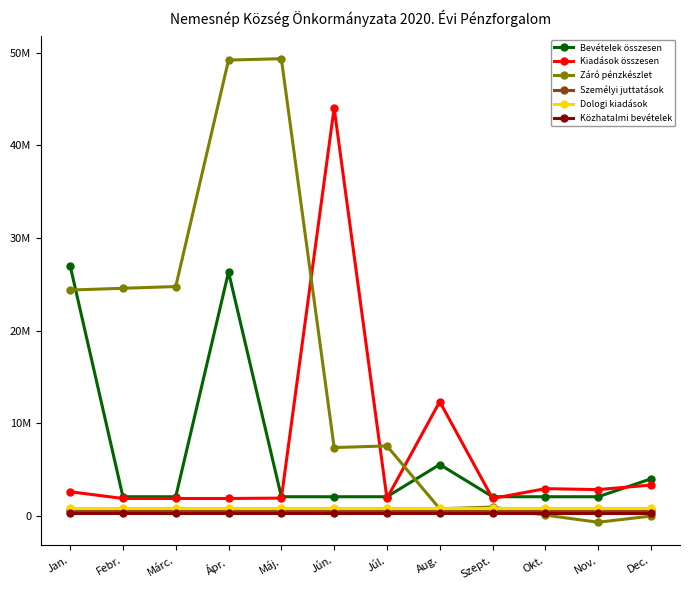

The value of Bevételek összesen at Máj. is 3050647. True or false?

False